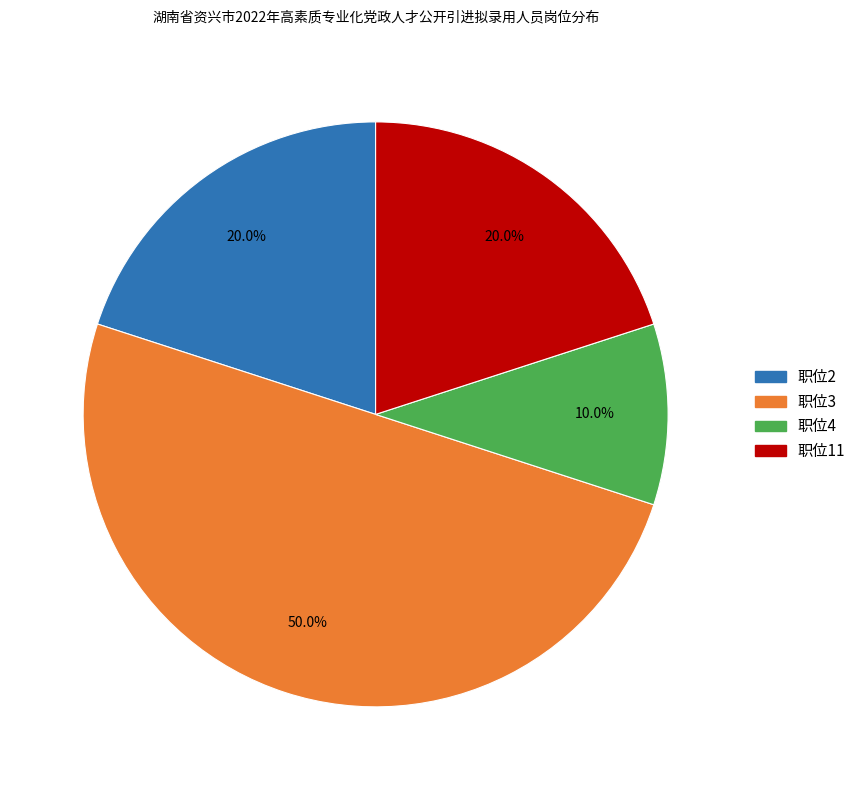

Do 职位4 and 职位3 together represent more than half of the pie?

Yes